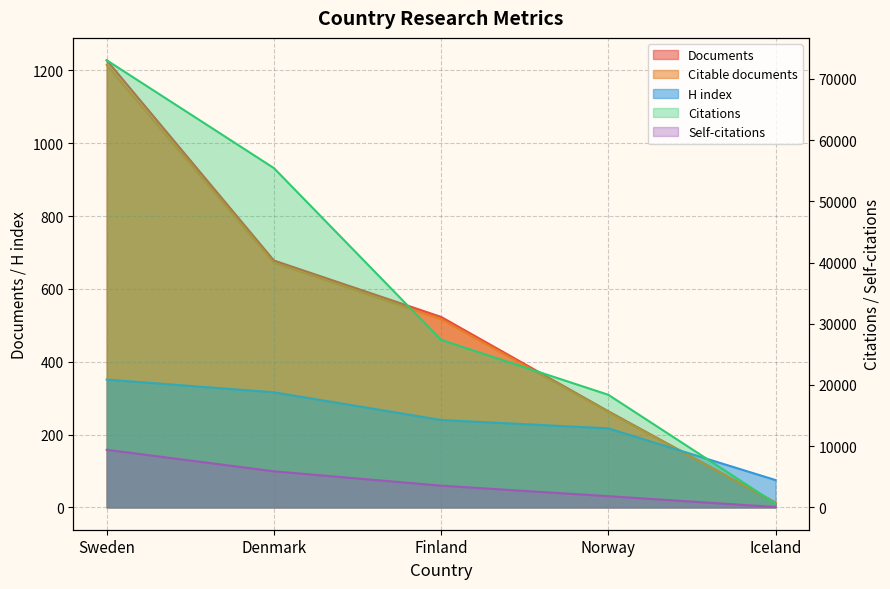

What is the highest value of the Citations series?

73061